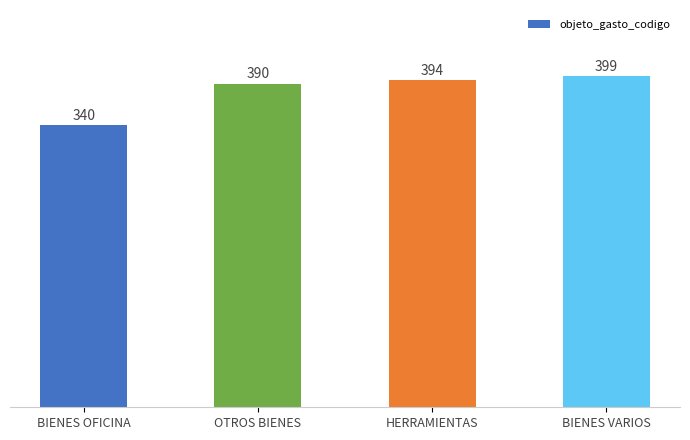

True or false: the data shows 119 at OTROS BIENES.

False